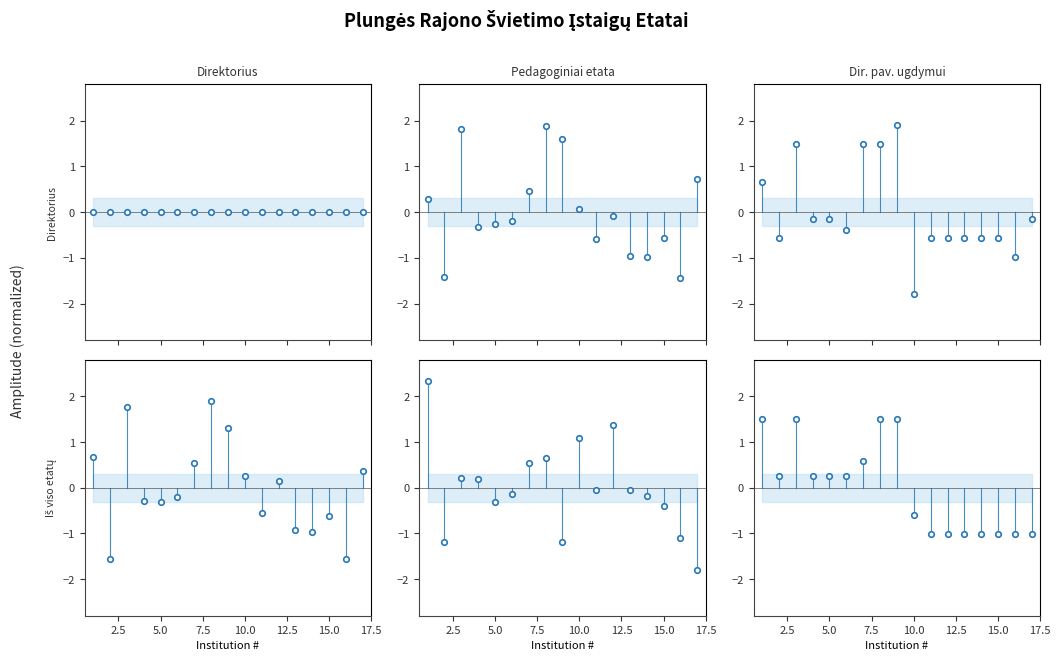

How many times do Nepedagoginiai etatai (col_26) and Pedagoginiai etatai (col_21) cross each other?

7